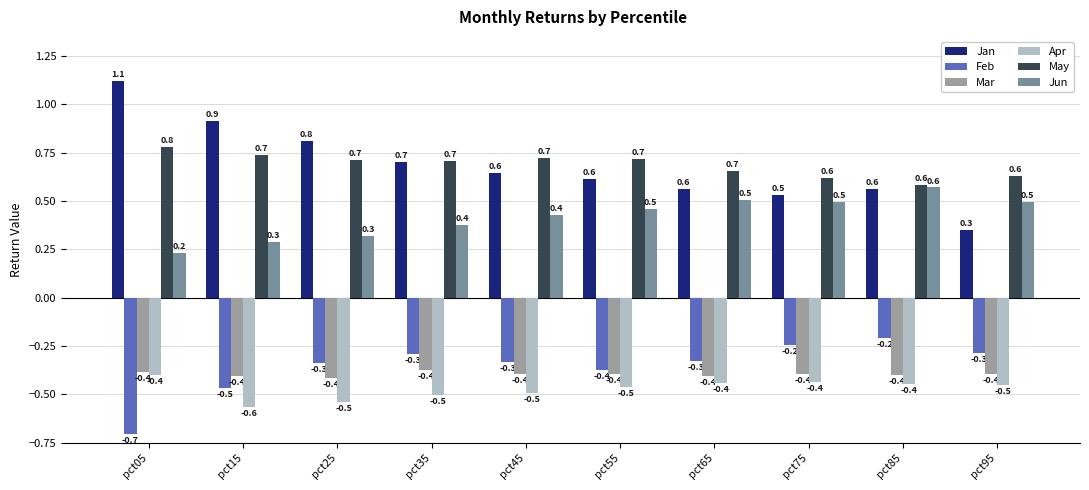

Are the bars horizontal?

No